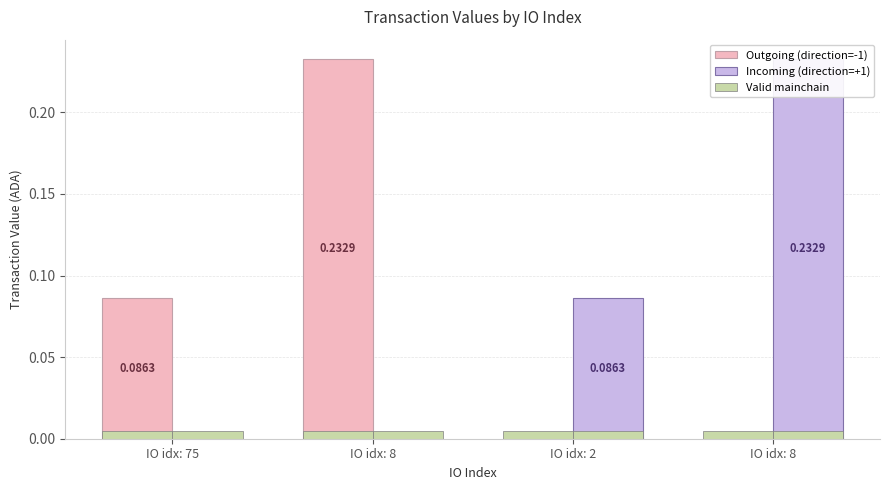

Which series has the largest range (max minus min)?

Outgoing (direction=-1)